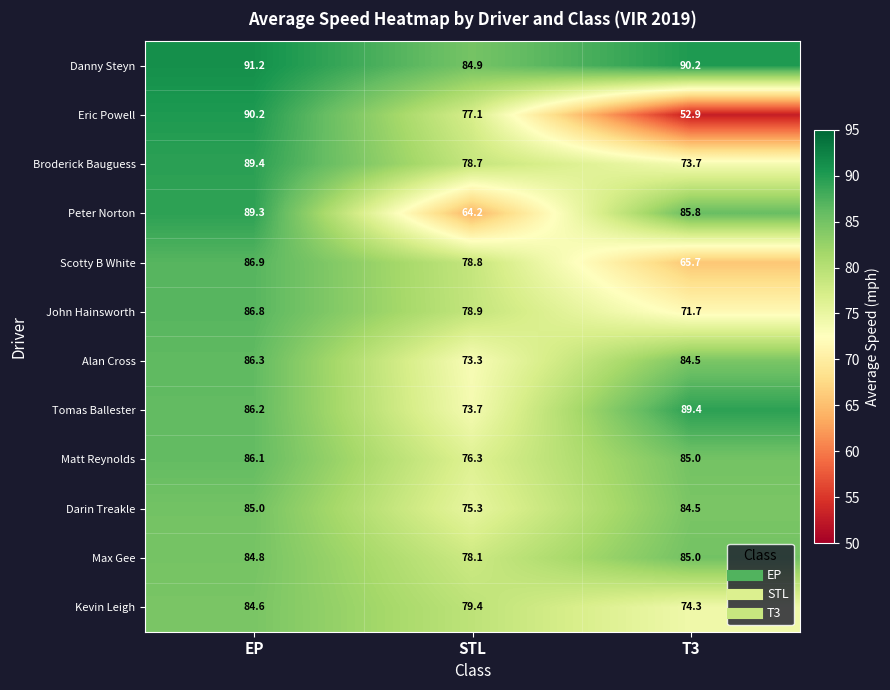

What is the average value of the Tomas Ballester series?

83.1